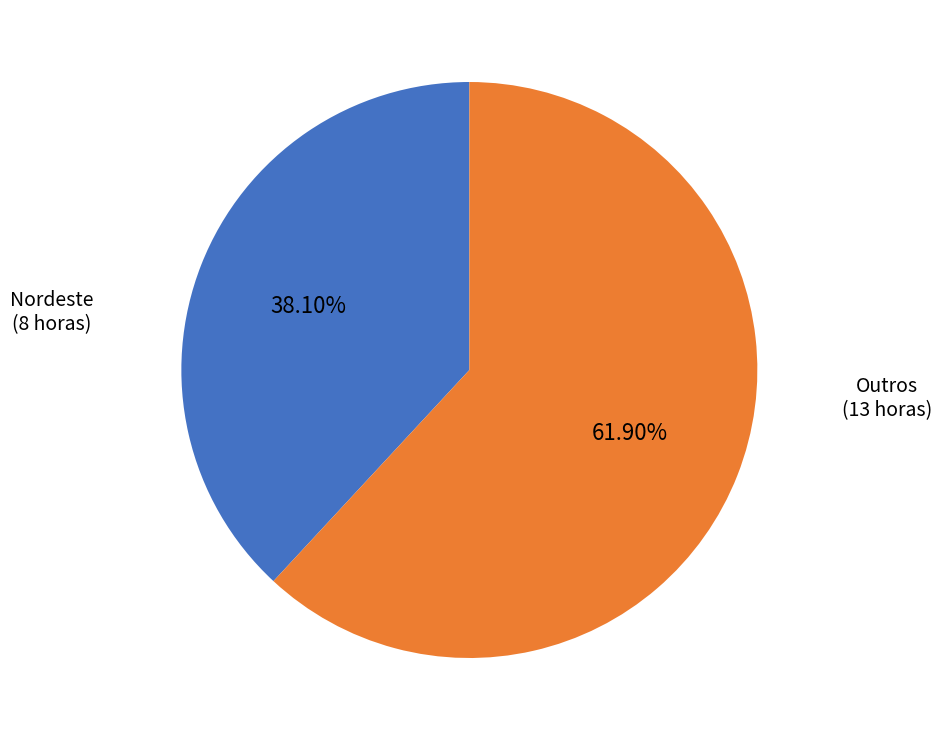

What is the ratio of the value at Outros to the value at Nordeste?

1.6